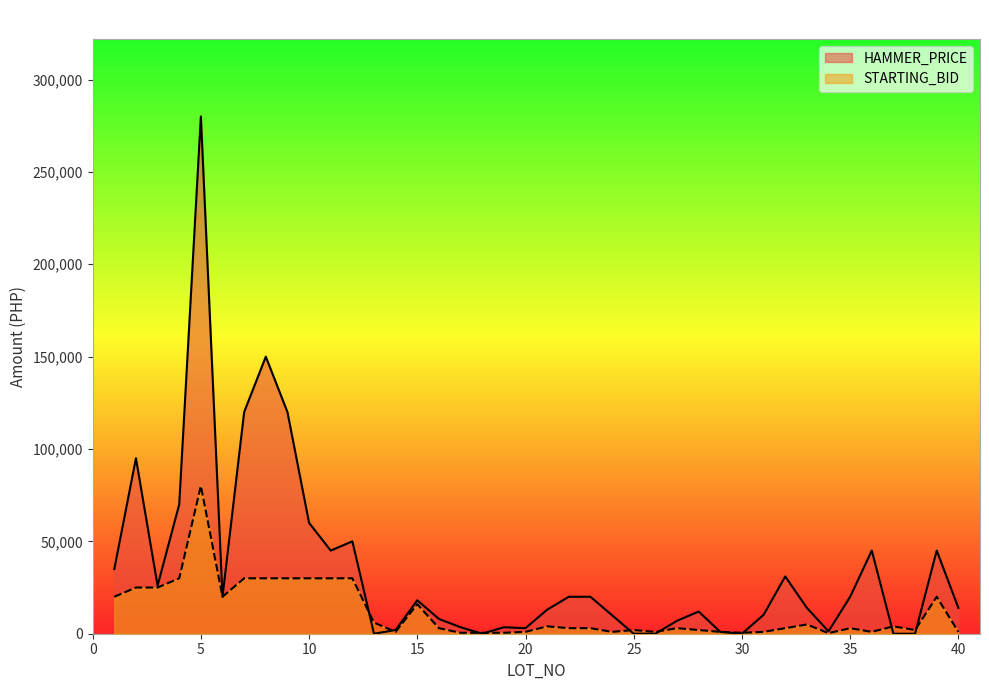

List the series in order of their overall mean, highest first.

HAMMER_PRICE, STARTING_BID